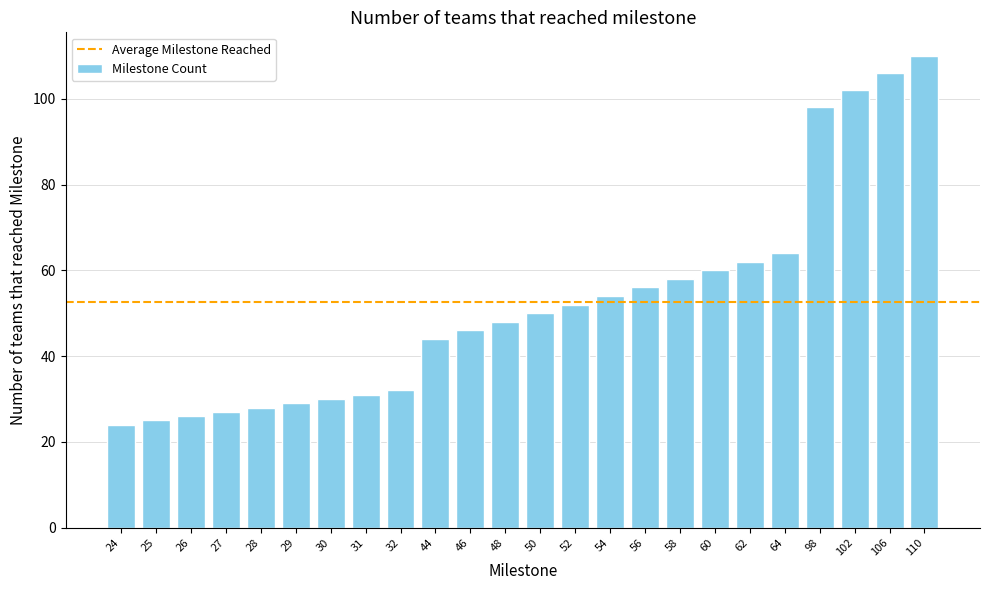

What is the minimum value shown in the chart?

24